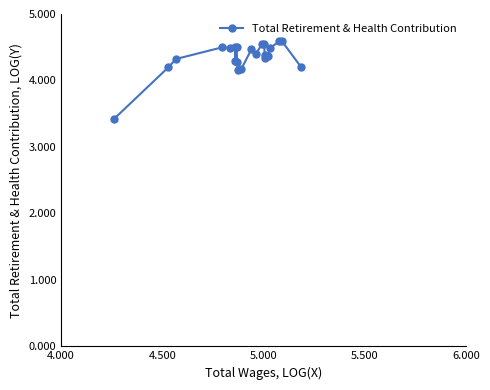

Is this an area chart (filled region under the line)?

No